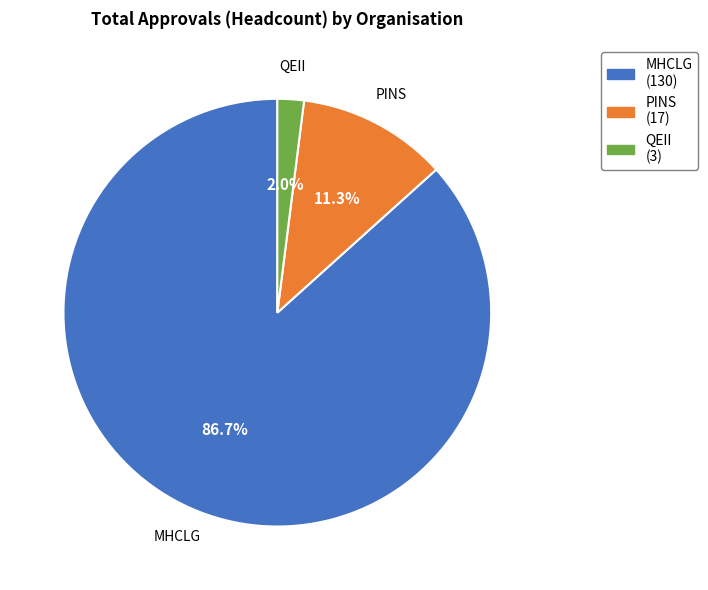

Does MHCLG account for over 50% of the chart?

Yes